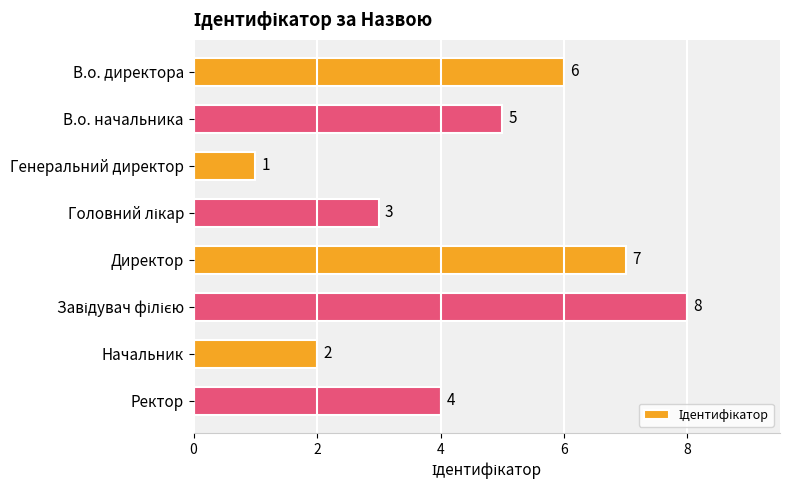

What is the change in value from Генеральний директор to Ректор?

+3